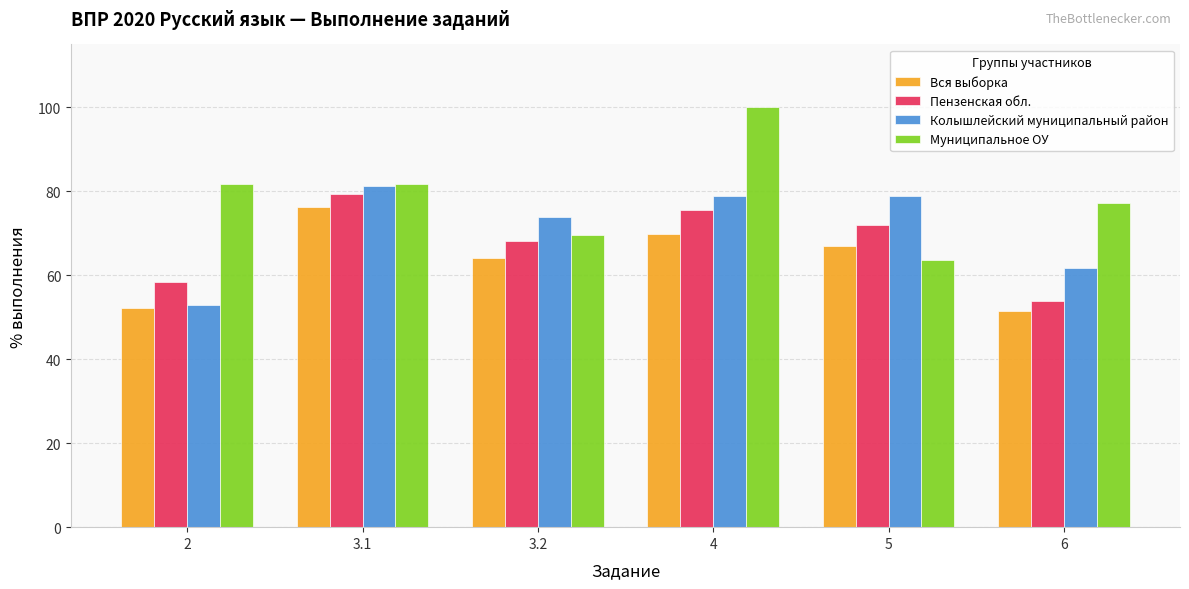

Is it true that Пензенская обл. equals 72.0 at 5?

True